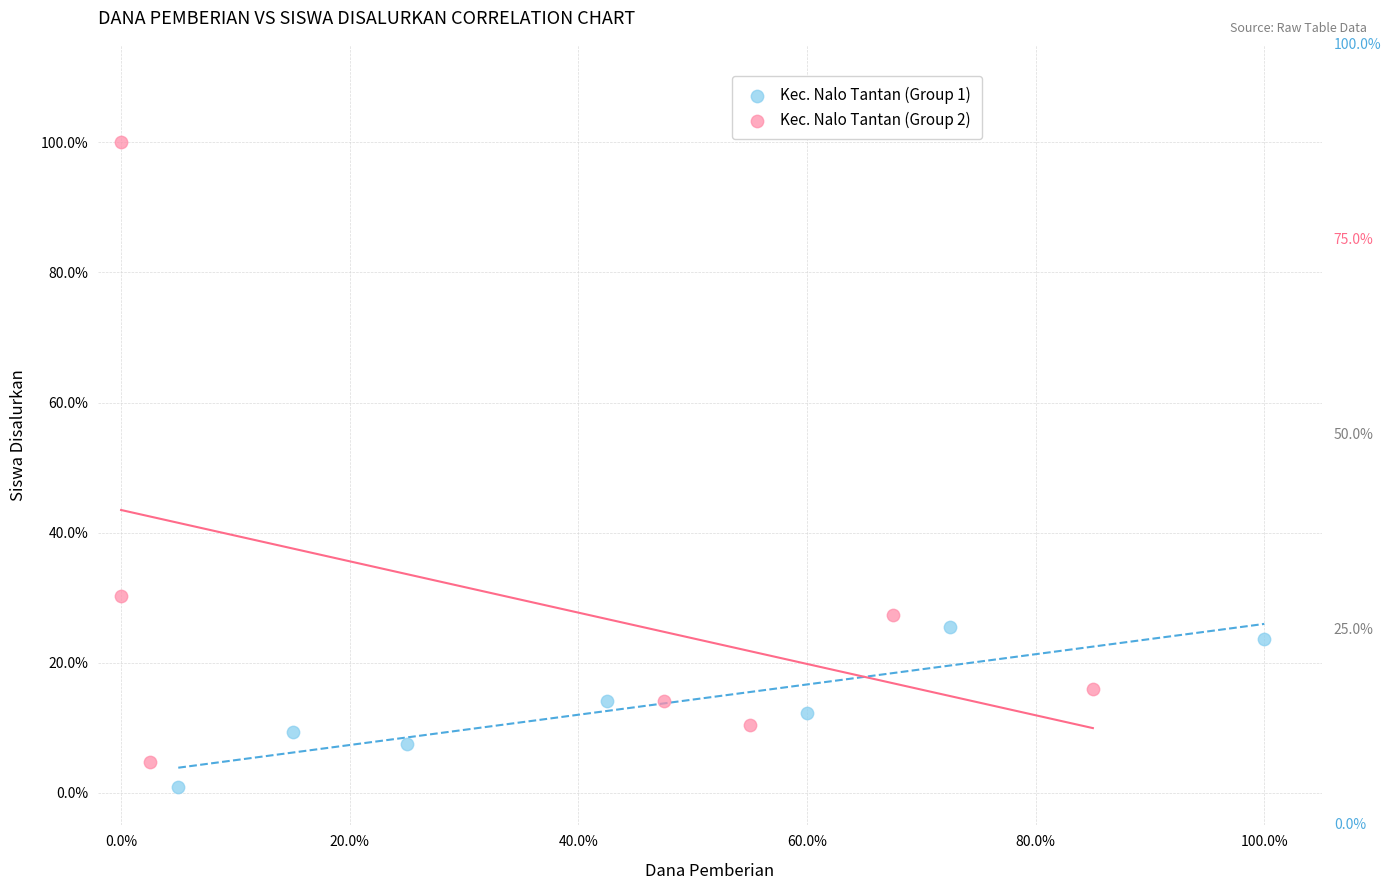

What are all the series names shown in the legend?

Kec. Nalo Tantan (Group 1), Kec. Nalo Tantan (Group 2)